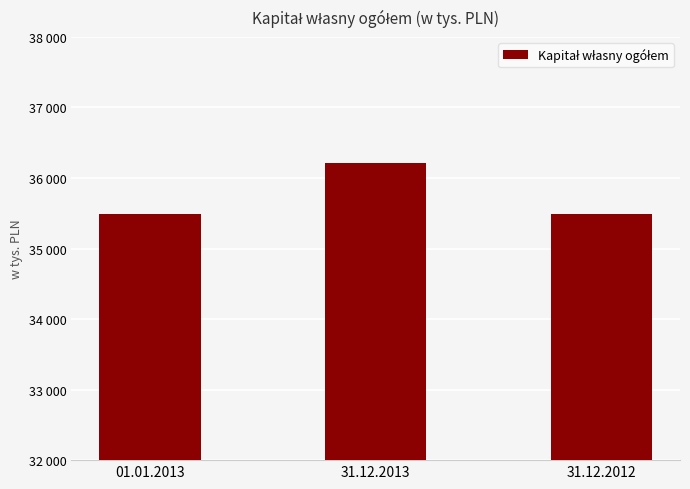

What is the difference between the values at 31.12.2013 and 01.01.2013?

728.3